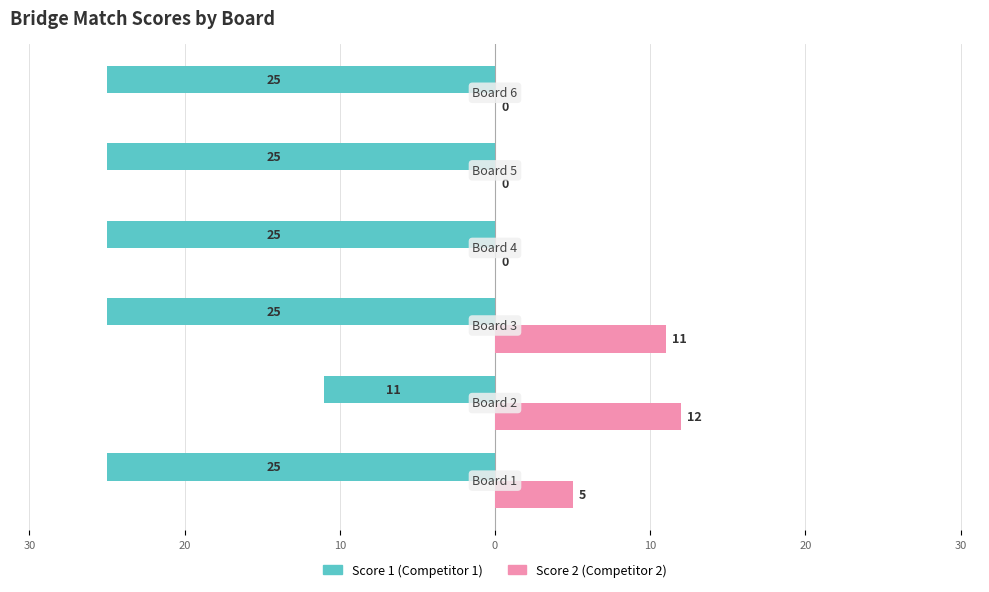

What are all the series names shown in the legend?

Score 1 (Competitor 1), Score 2 (Competitor 2)